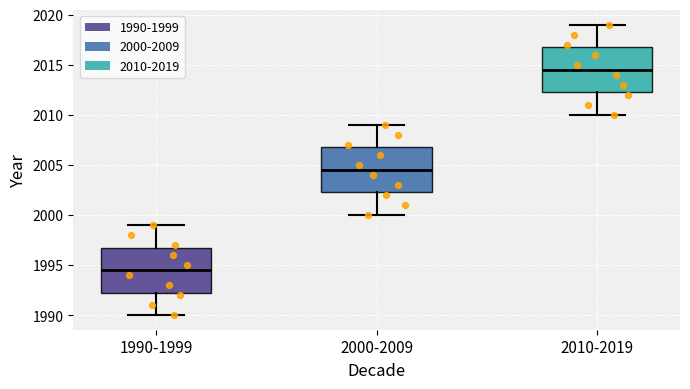

Where is the upper edge of the box for 2010-2019 on the y-axis? The values are not printed on the chart, so give them approximately, as read against the axis.

2017.0